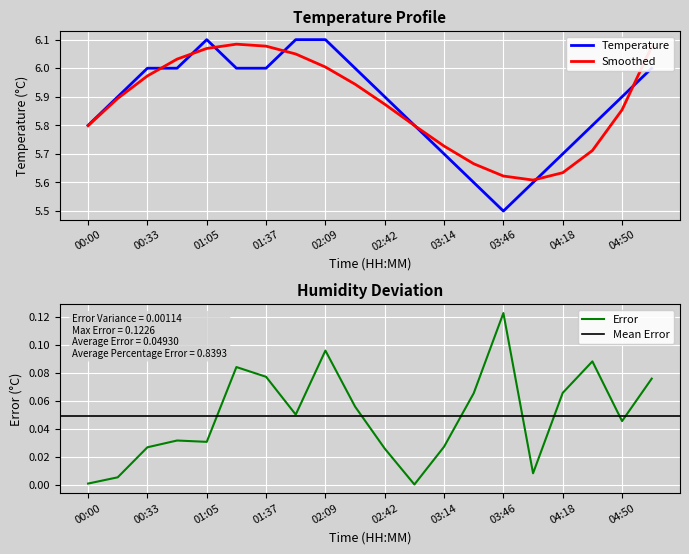

The value of Temperature at 01:37 is 6.0. True or false?

True